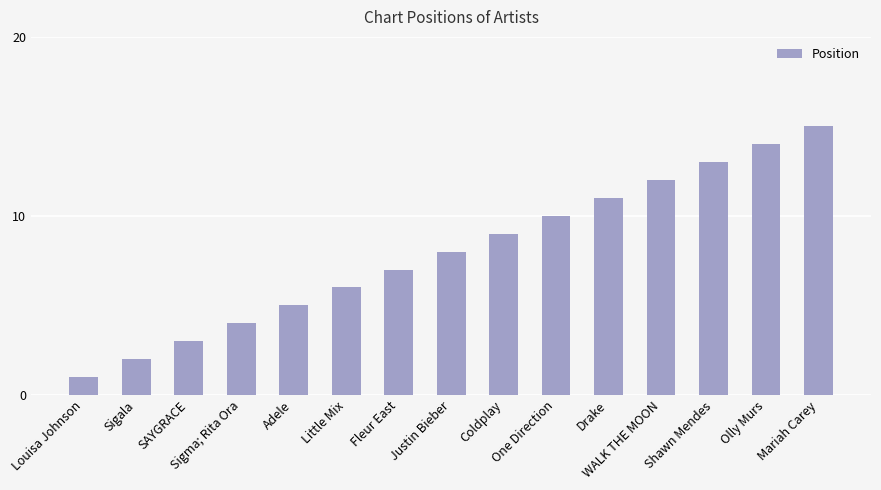

What is the label of the 7th bar from the right?

Coldplay